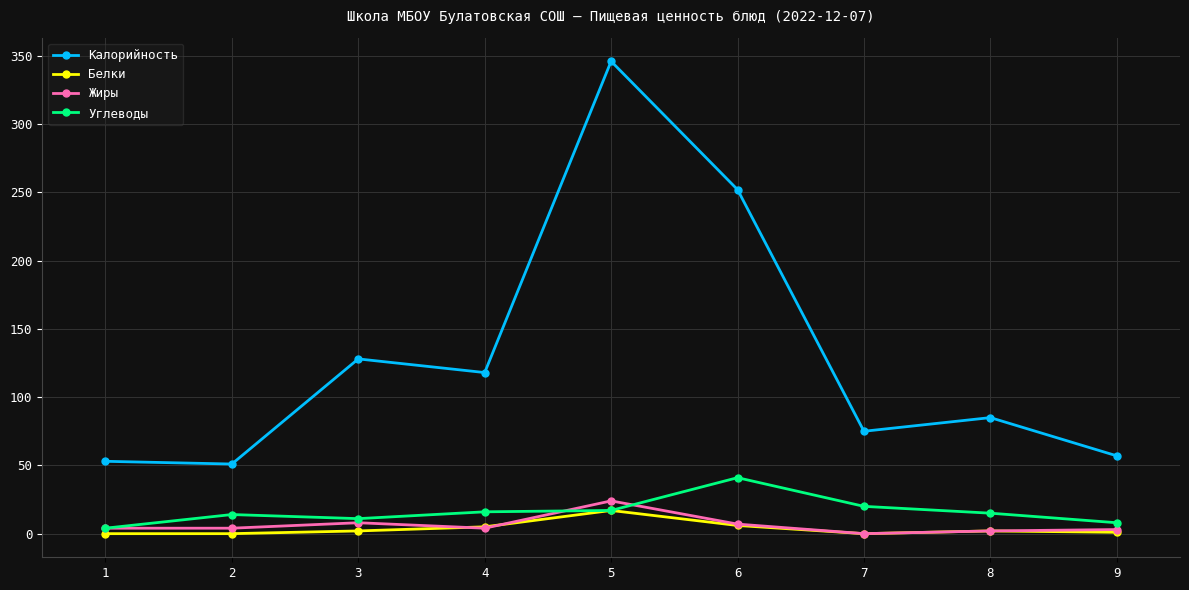

True or false: Калорийность and Углеводы intersect in this chart.

False